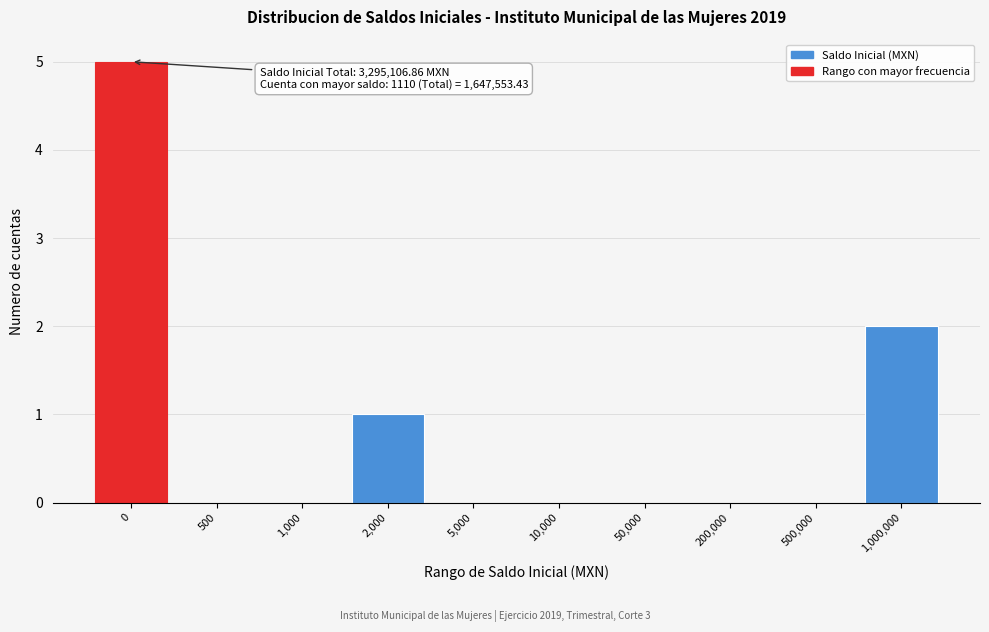

Reading left to right, transcribe all the data shown in this chart.

0=5	500=0	1,000=0	2,000=1	5,000=0	10,000=0	50,000=0	200,000=0	500,000=0	1,000,000=2